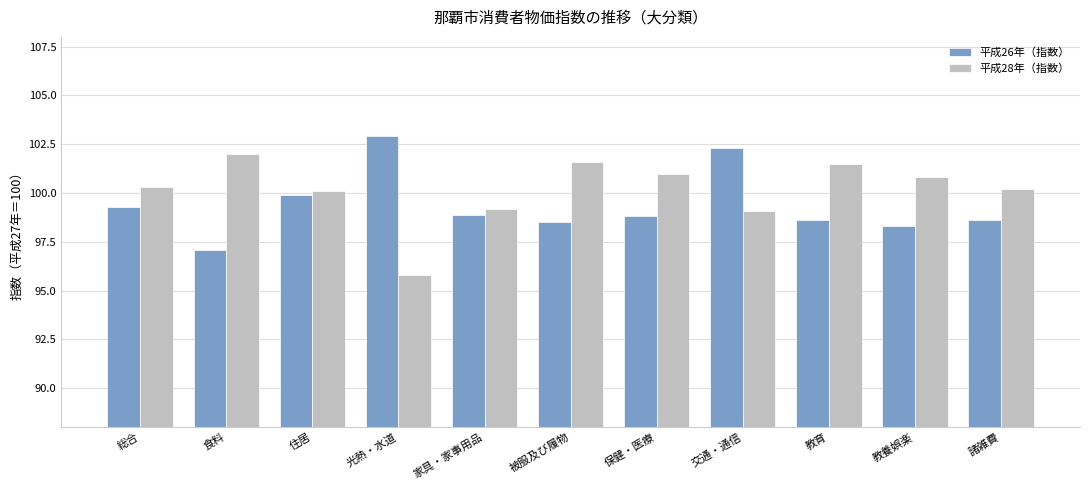

True or false: 平成26年（指数） has a value of 56.8 at 食料.

False